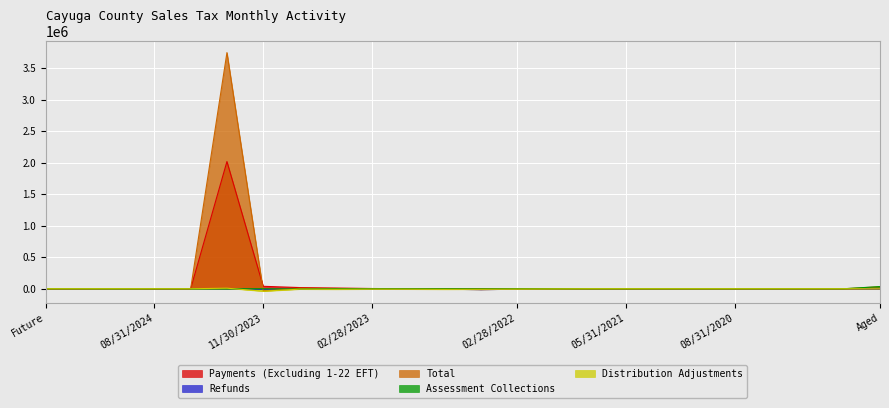

How many lines are shown in the chart?

5